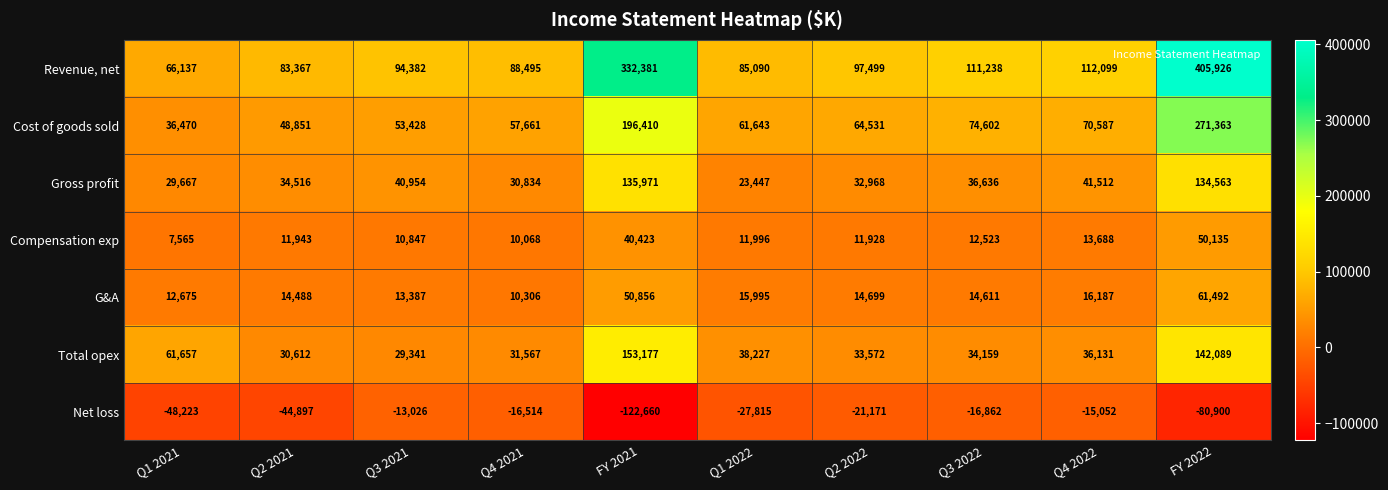

Between Q2 2022 and Q3 2022, which series saw the biggest shift?

Revenue, net